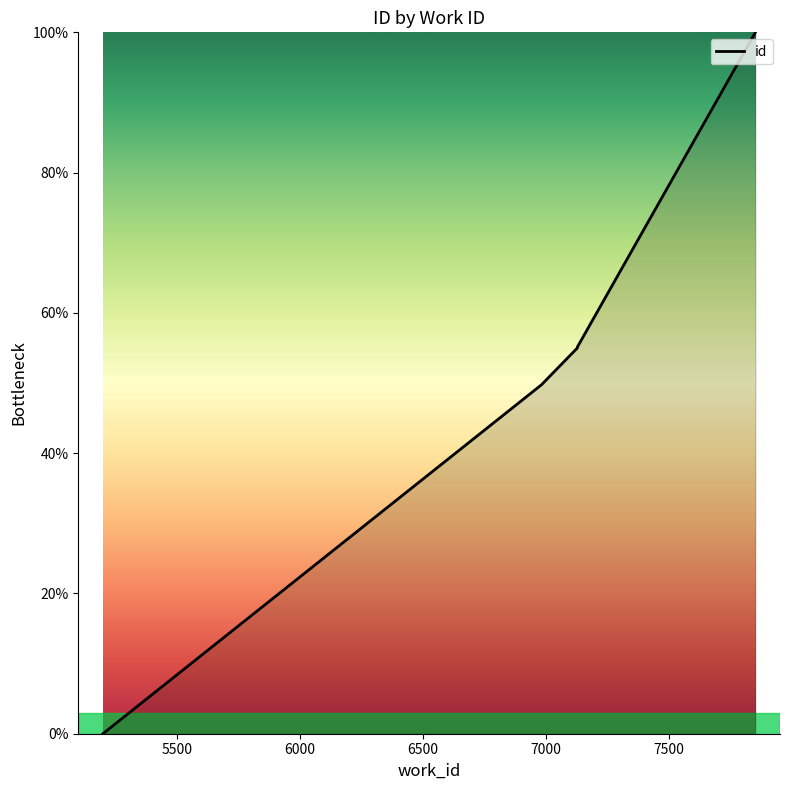

What is the ratio of the value at 7128 to the value at 7852?

0.6